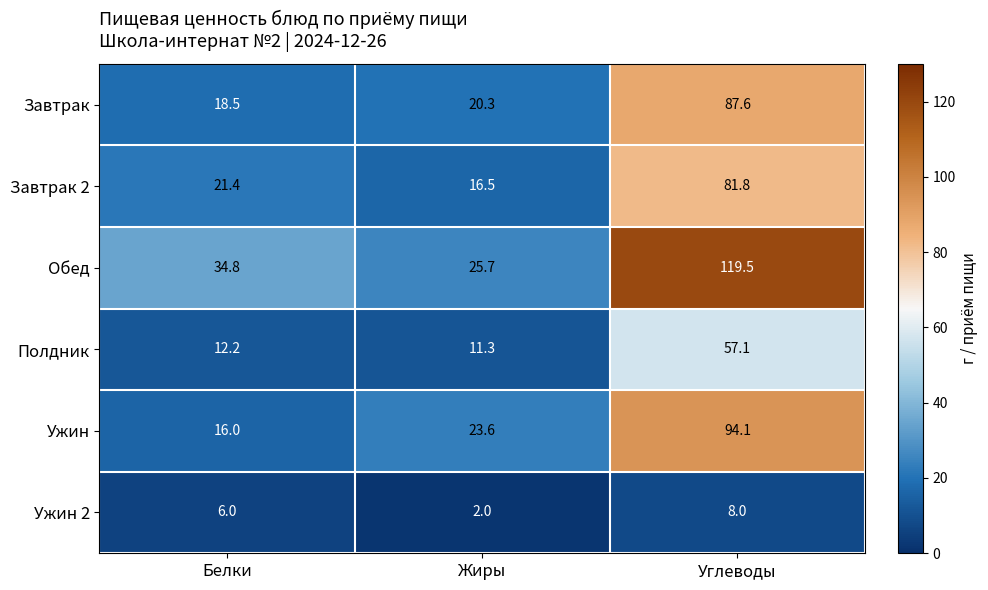

What is the difference between the maximum and minimum values in the Завтрак series?

69.1